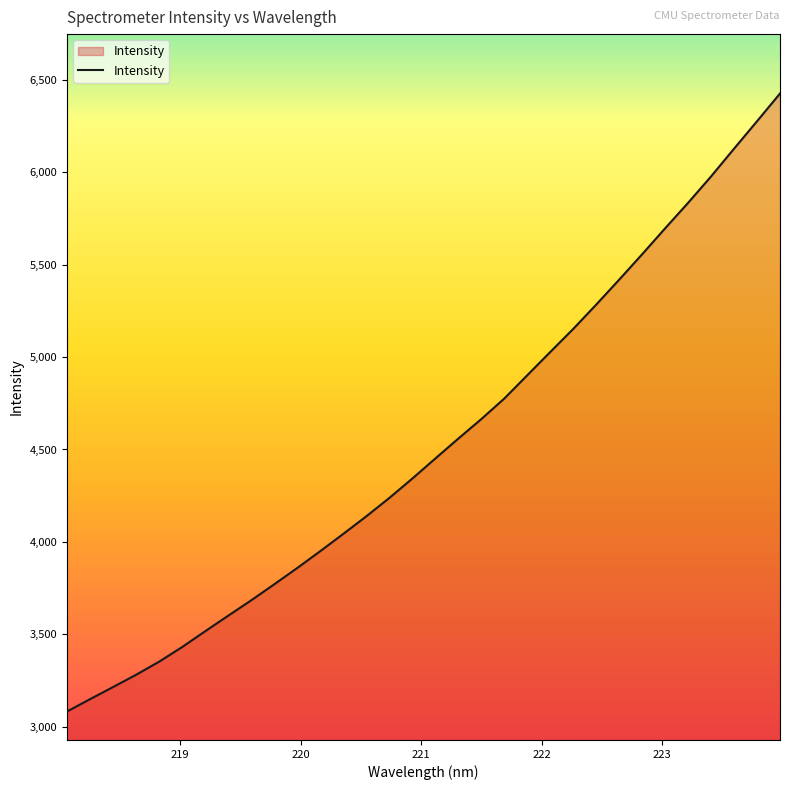

What is the difference between the maximum and minimum values?

3344.7